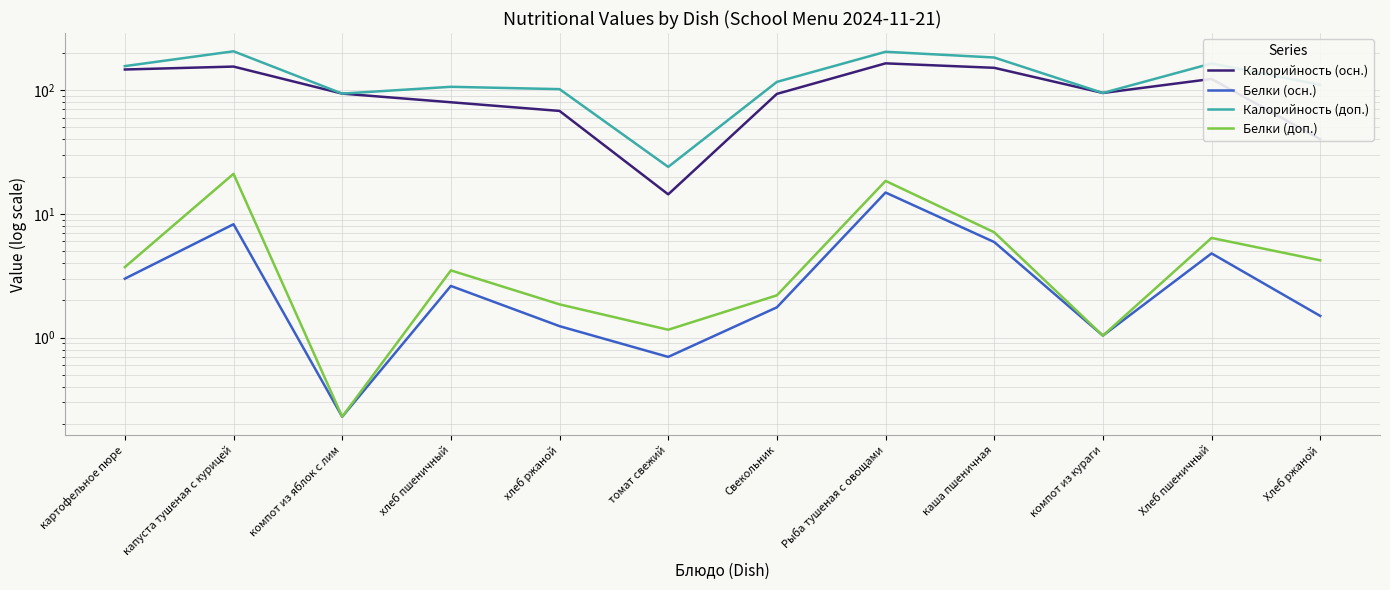

Where is Калорийность (доп.) nearest to the value 115?

Свекольник